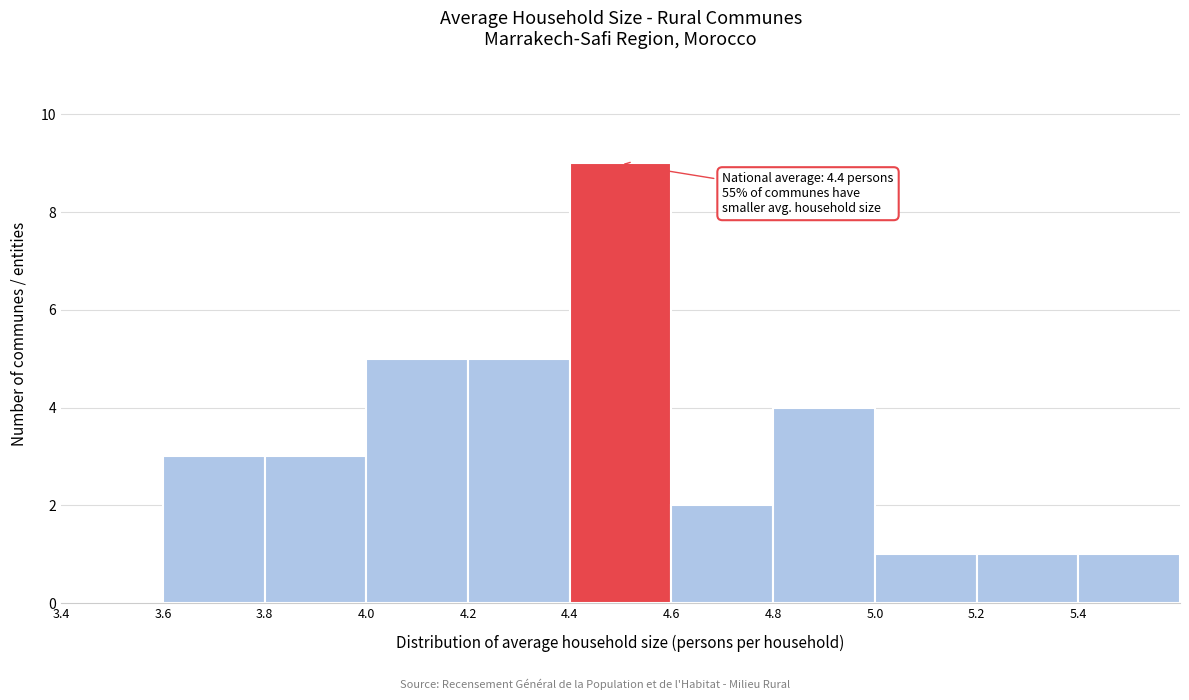

Over which range of the x-axis is the bar tallest?

4.4 to 4.6